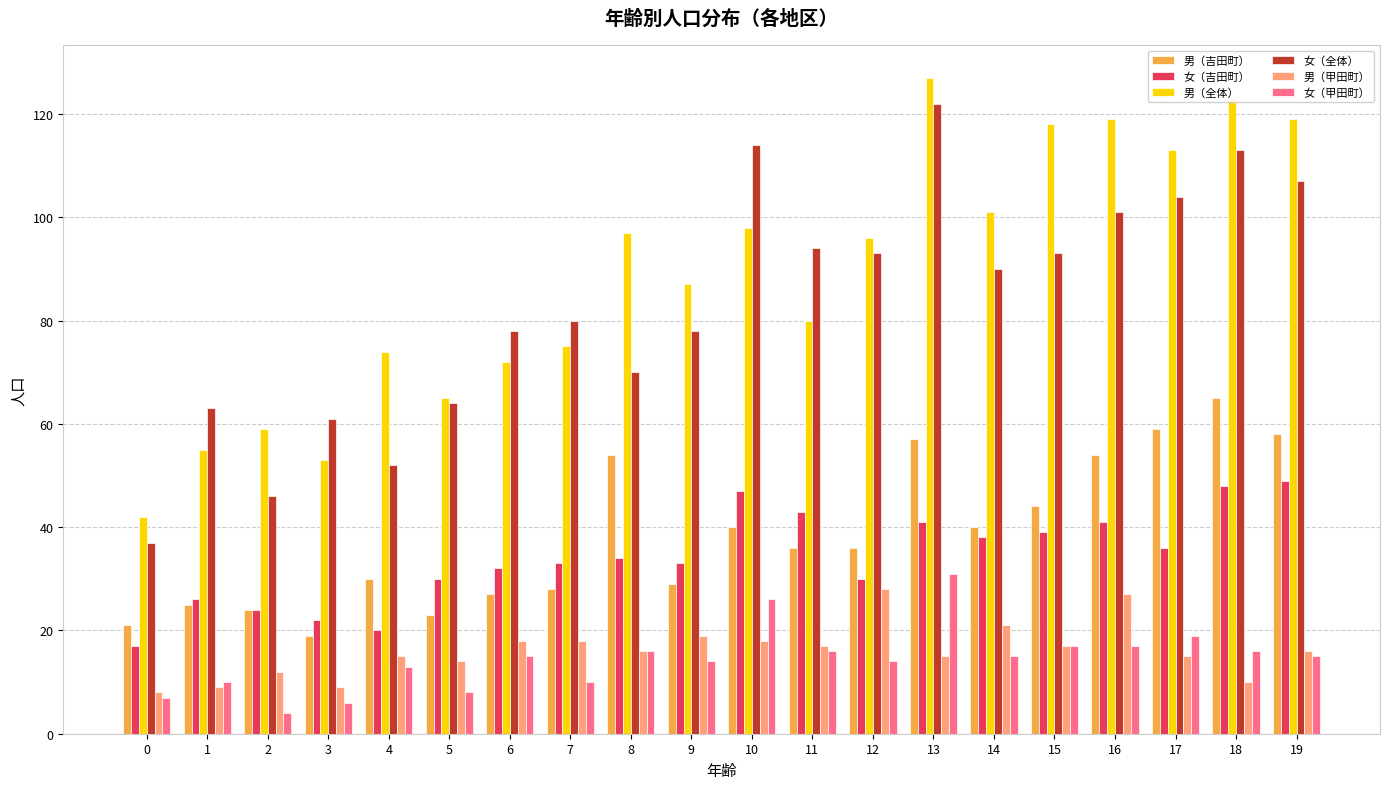

Is it true that 男（吉田町） equals 8 at 2?

False